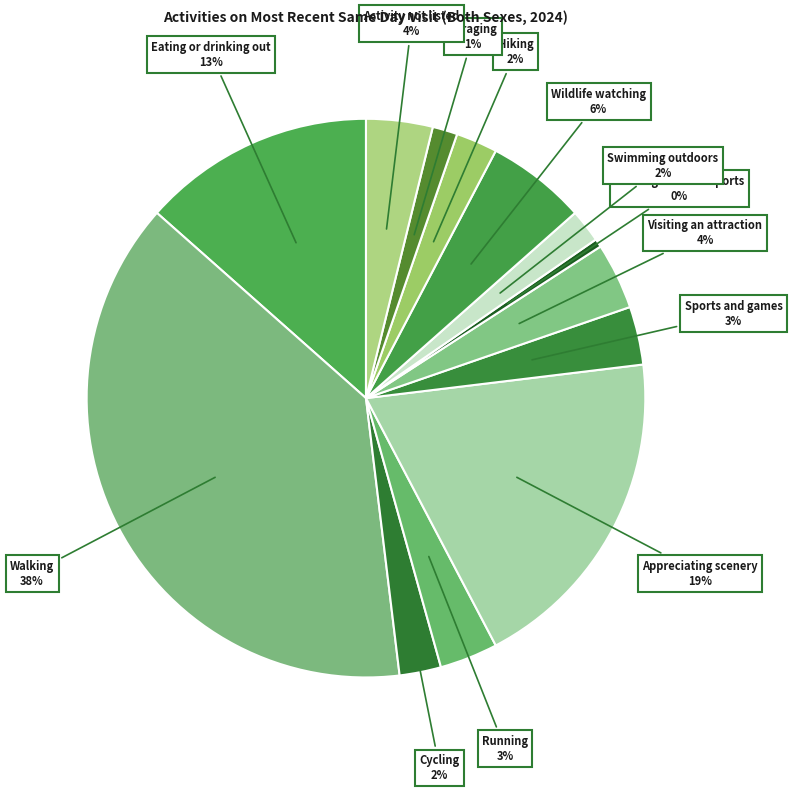

Is the sum of Sports and games and Swimming outdoors greater than half?

No